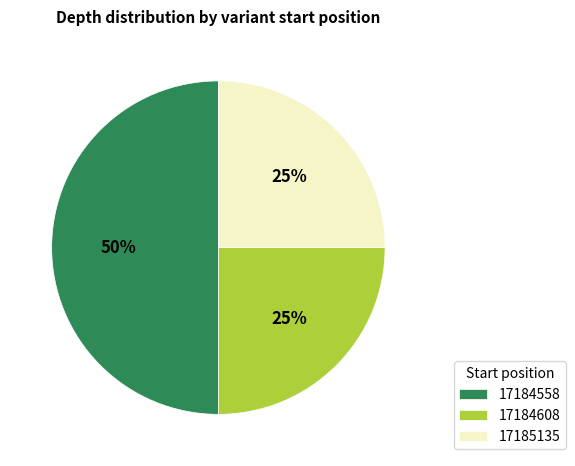

What percentage is the 17184608 slice, to the nearest percent?

25%